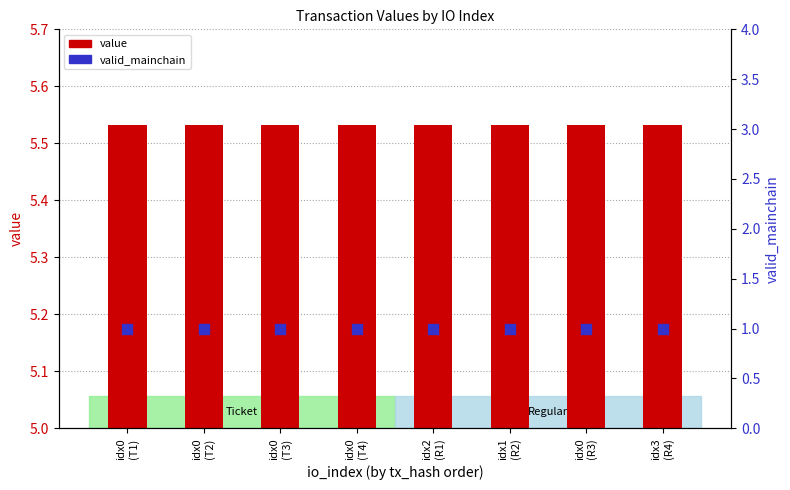

Which series reaches the minimum Y coordinate?

valid_mainchain